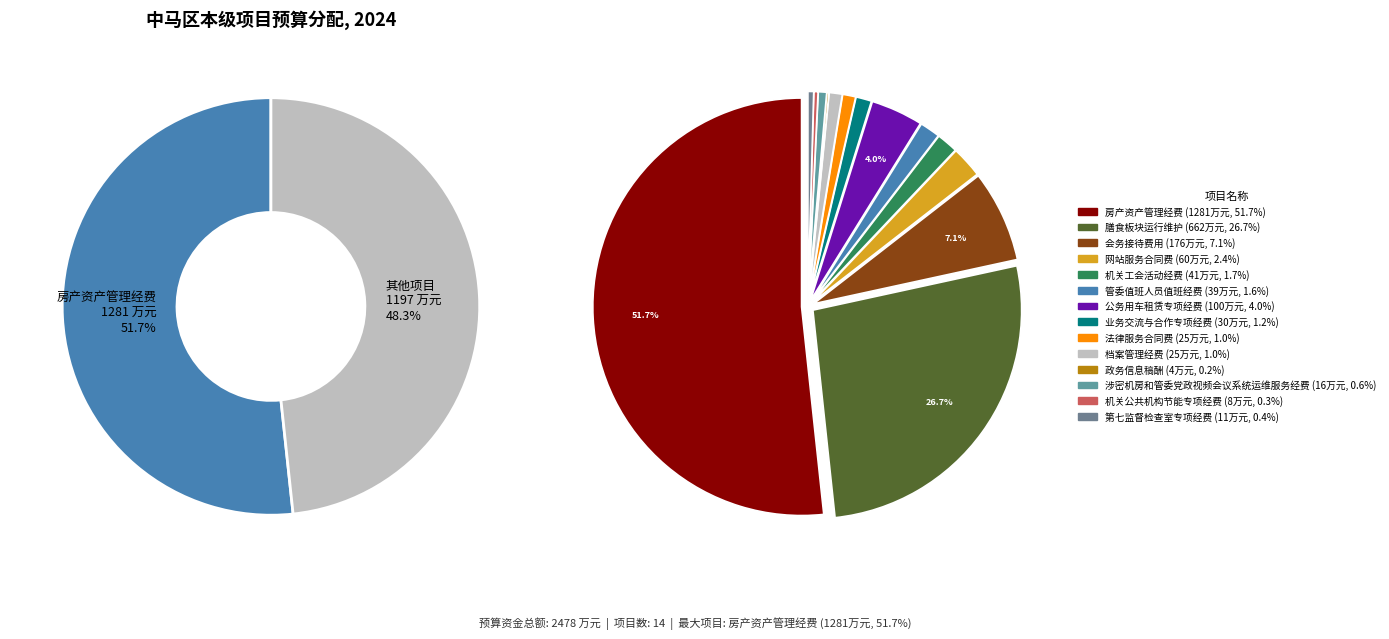

What portion of the pie excludes 房产资产管理经费?

48.3%